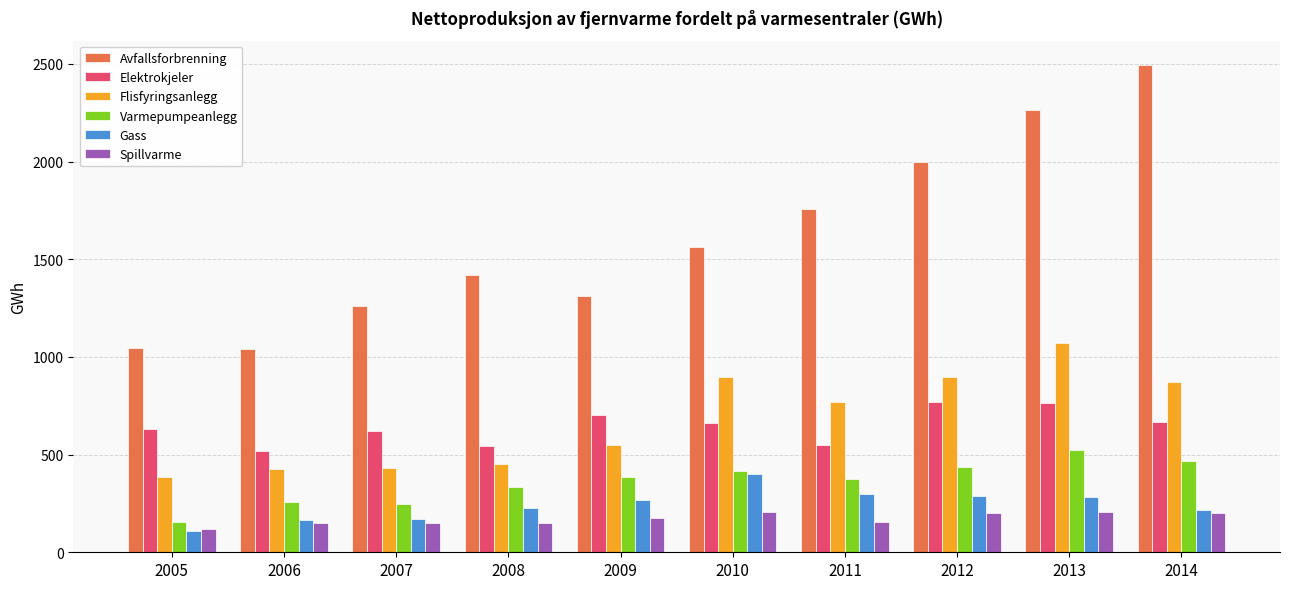

At which label does Gass reach its peak?

2010